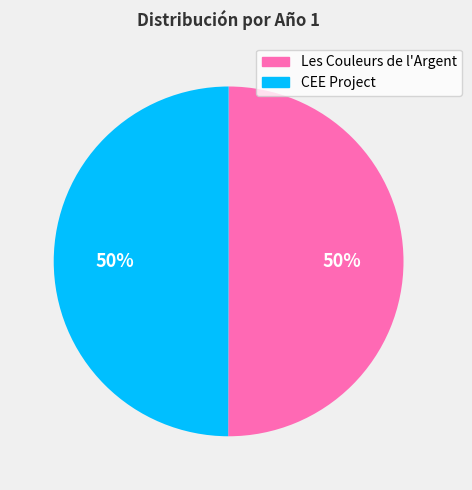

Do Les Couleurs de l'Argent and CEE Project together represent more than half of the pie?

Yes